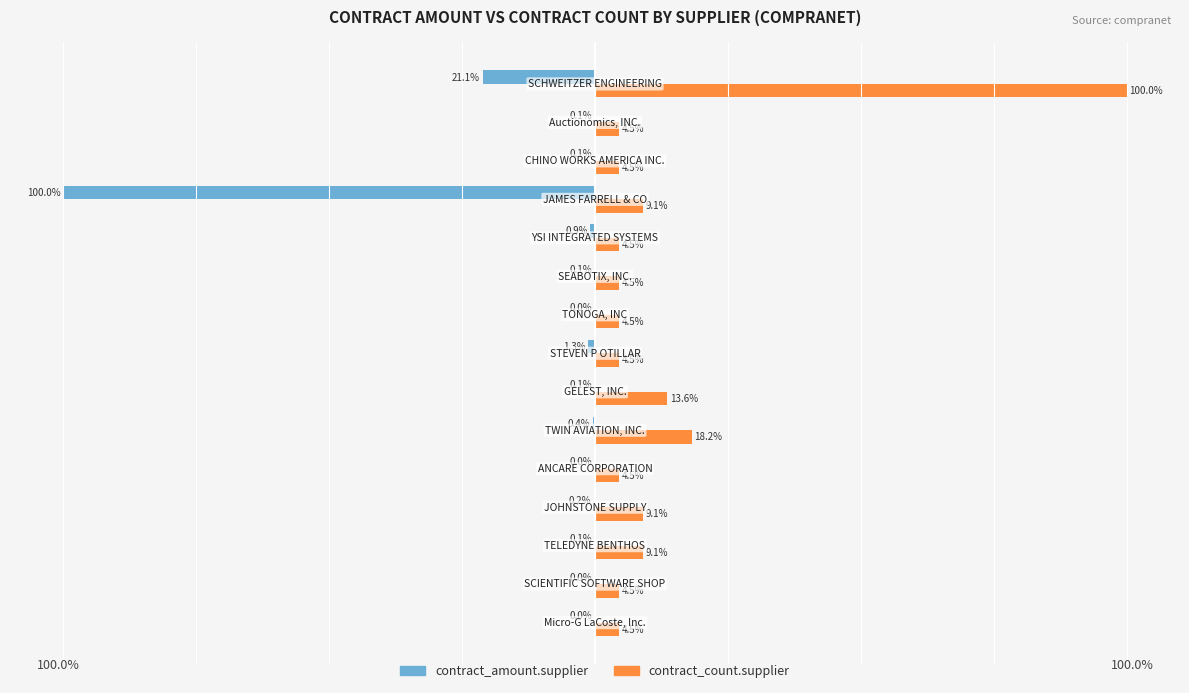

Which series has the largest total across all categories?

contract_count.supplier